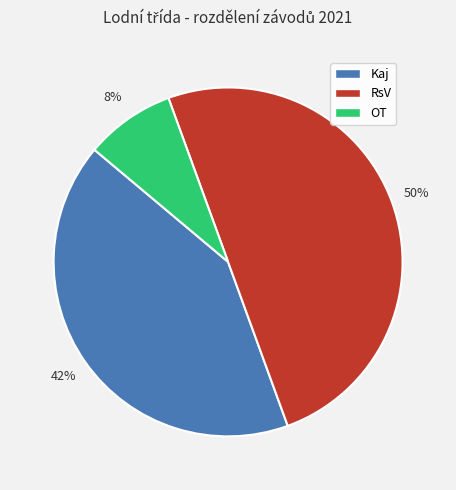

Does OT account for over 50% of the chart?

No